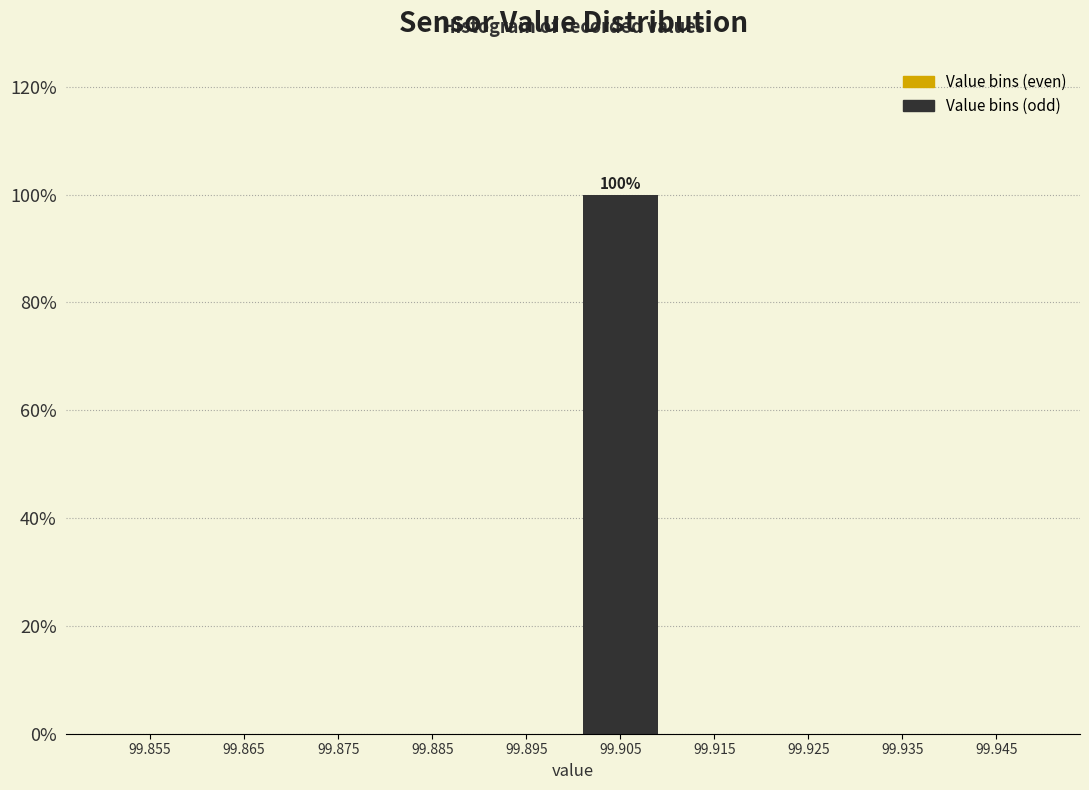

Over which range of the x-axis is the bar tallest?

99.90 to 99.91